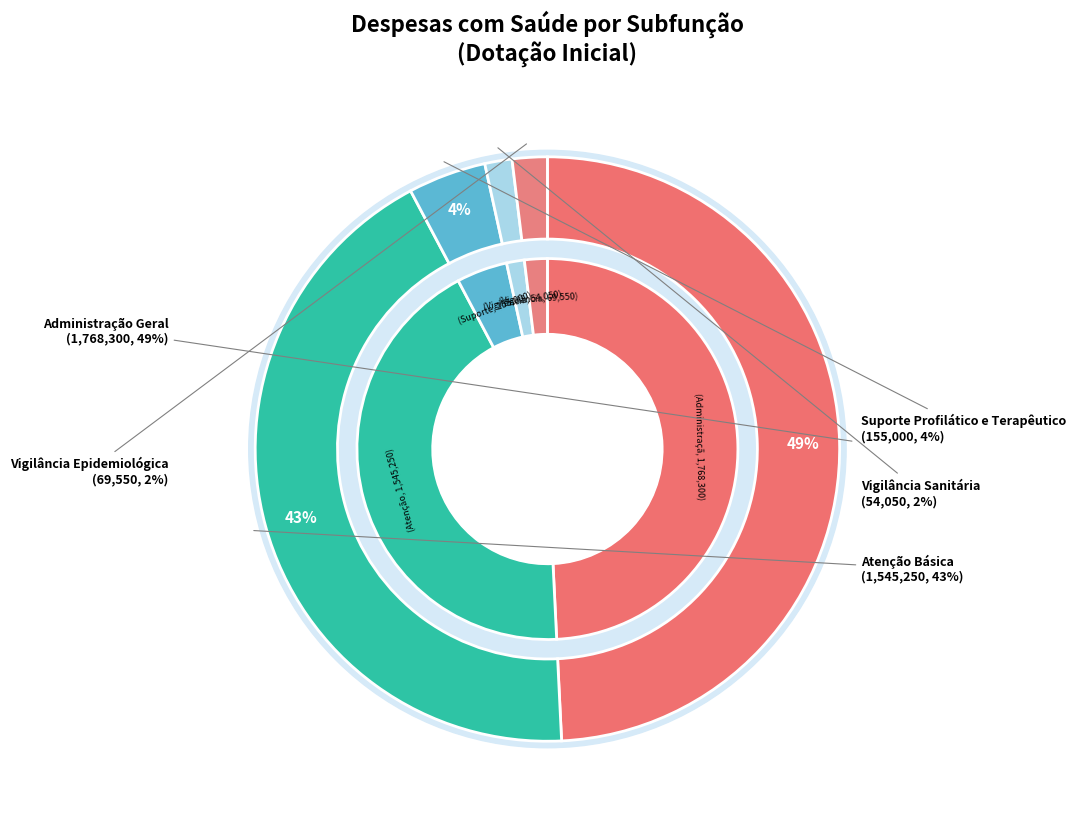

To the nearest percent, what portion does Vigilância Epidemiológica represent?

2%